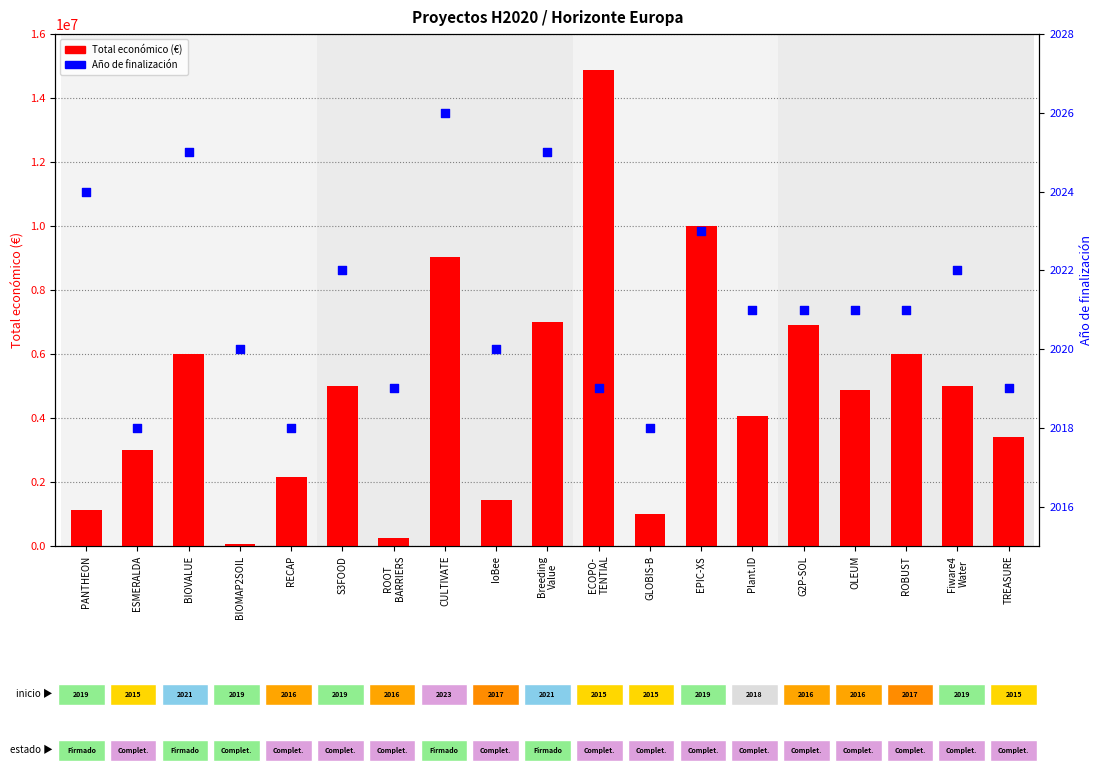

Which series has the widest spread of Y values?

Total económico (€)